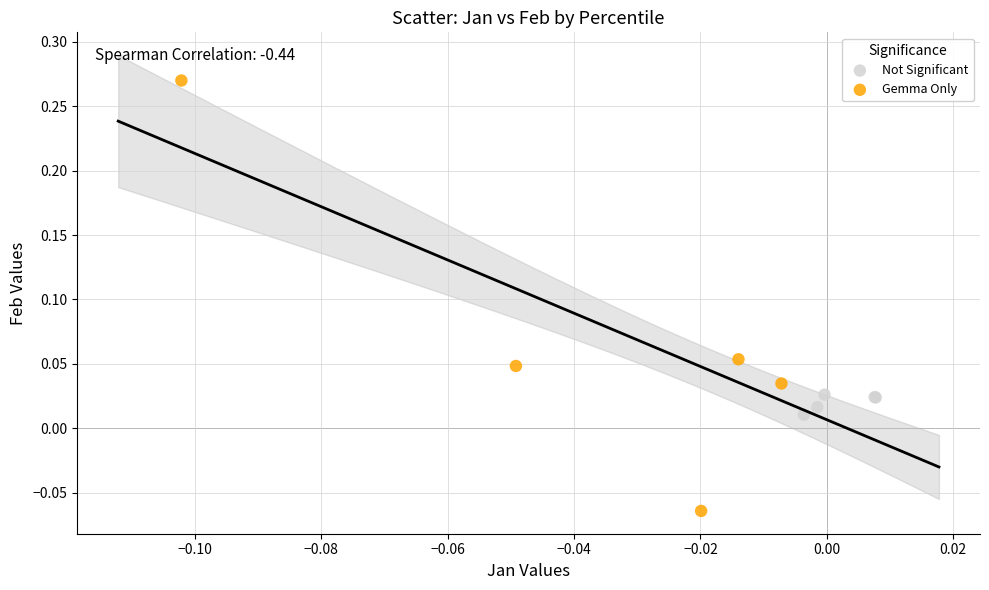

Which series has the largest Y range (max minus min)?

Gemma Only